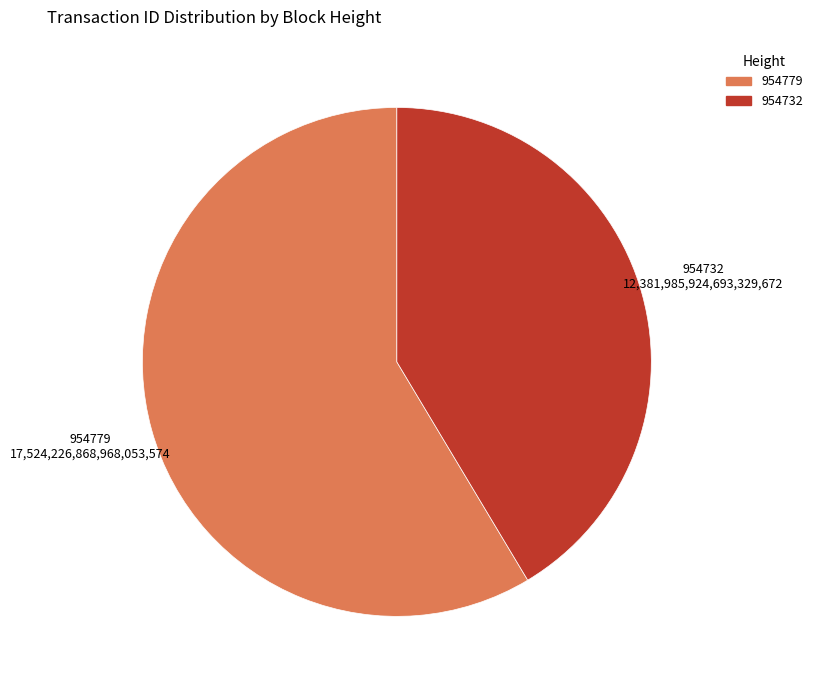

True or false: 954779 accounts for 64% of the total.

False